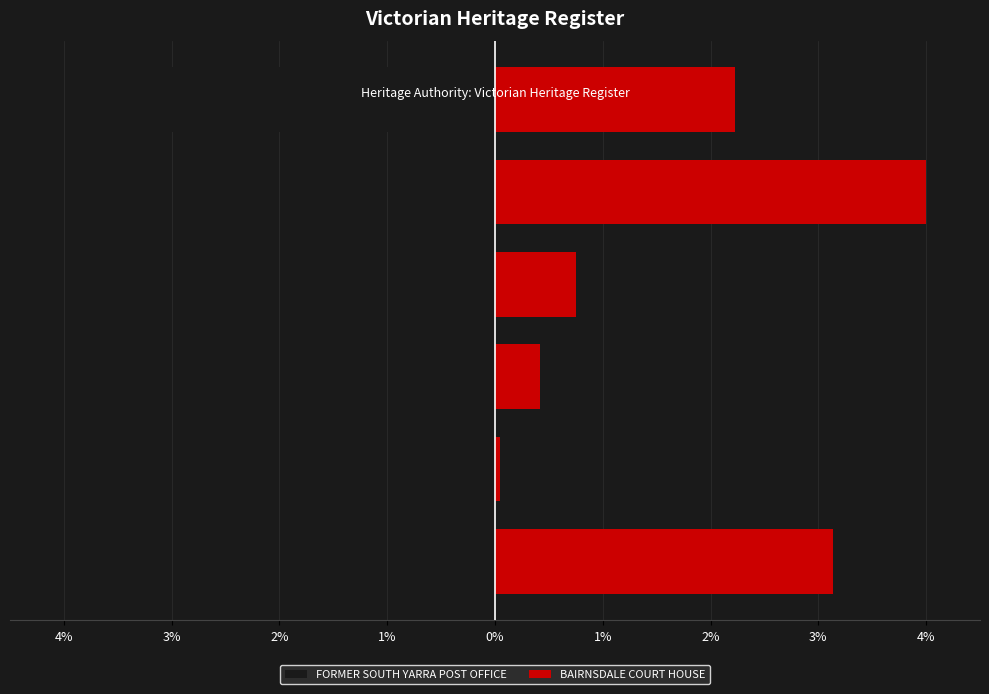

What is the total value across all series at 0%?

3.6